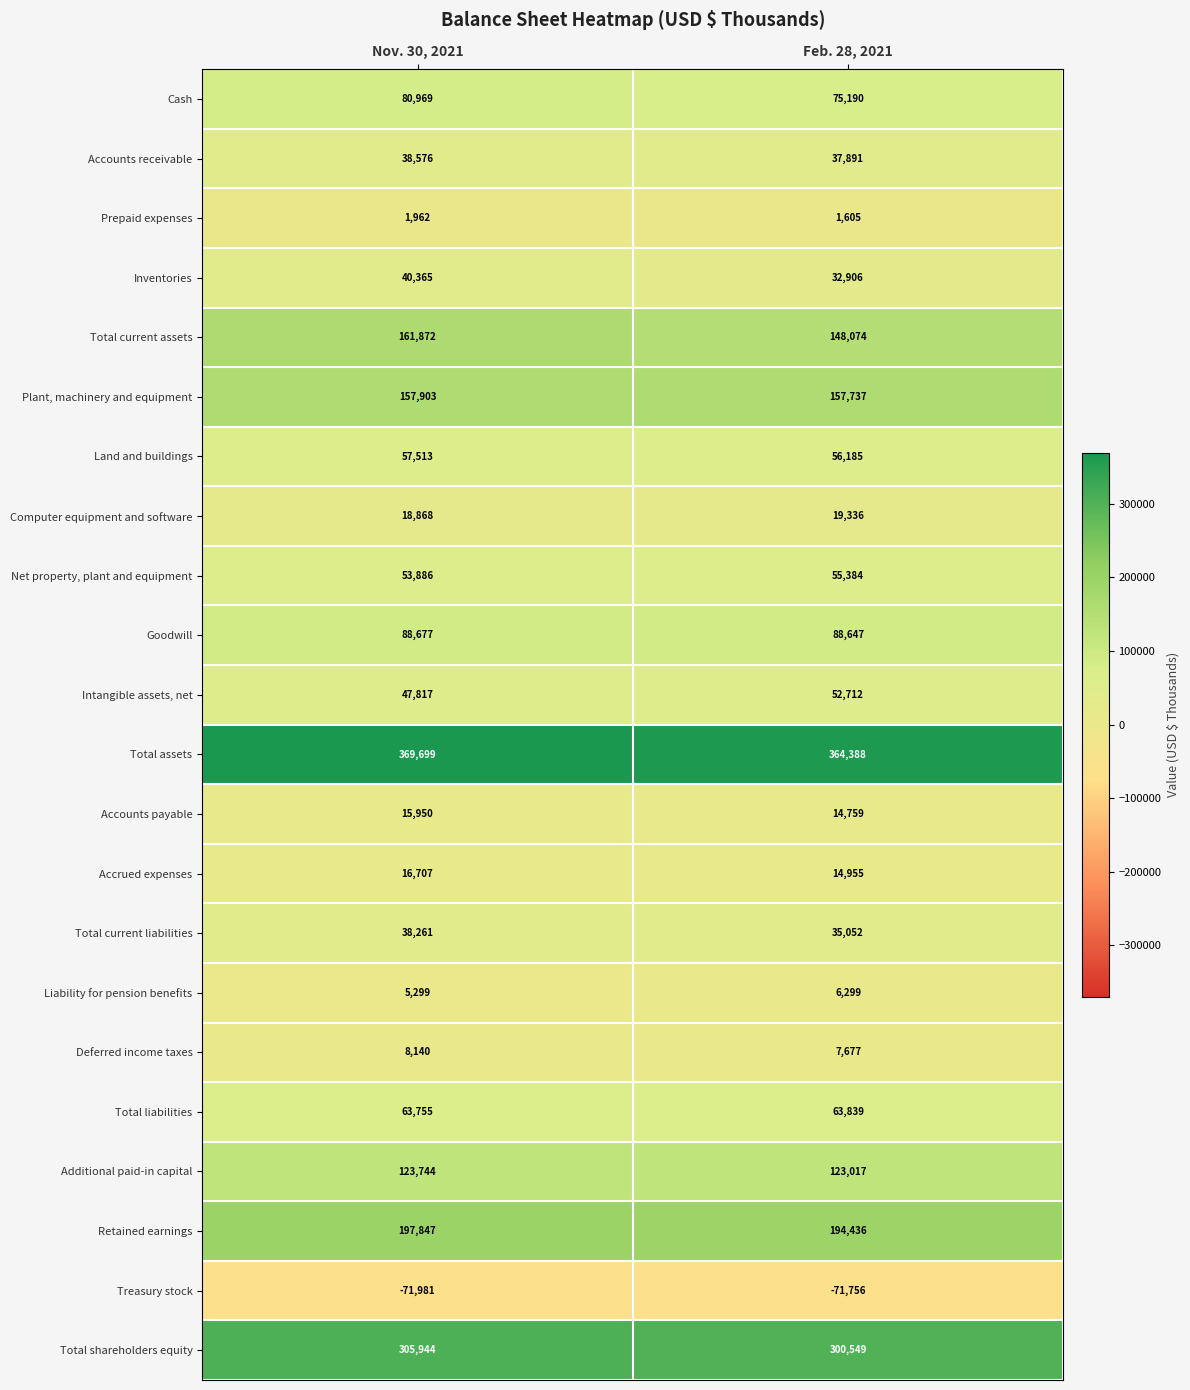

What is the total value across all series at Feb. 28, 2021?

1778882